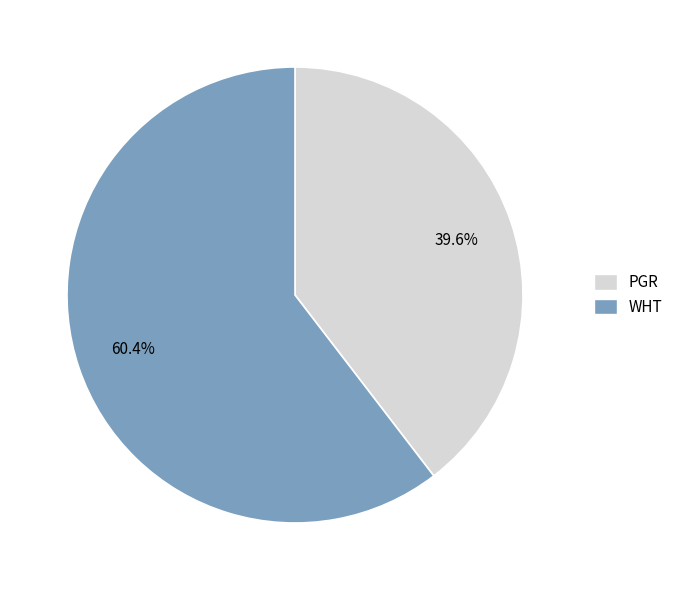

How many segments does this pie chart have?

2